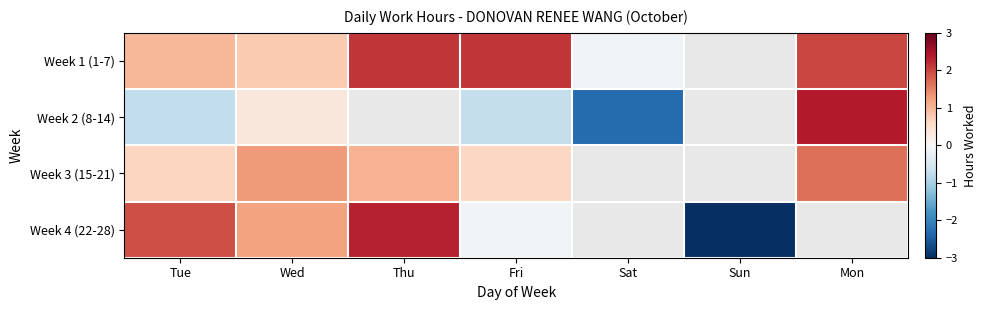

Where is Week 2 (8-14) nearest to the value 0?

Wed